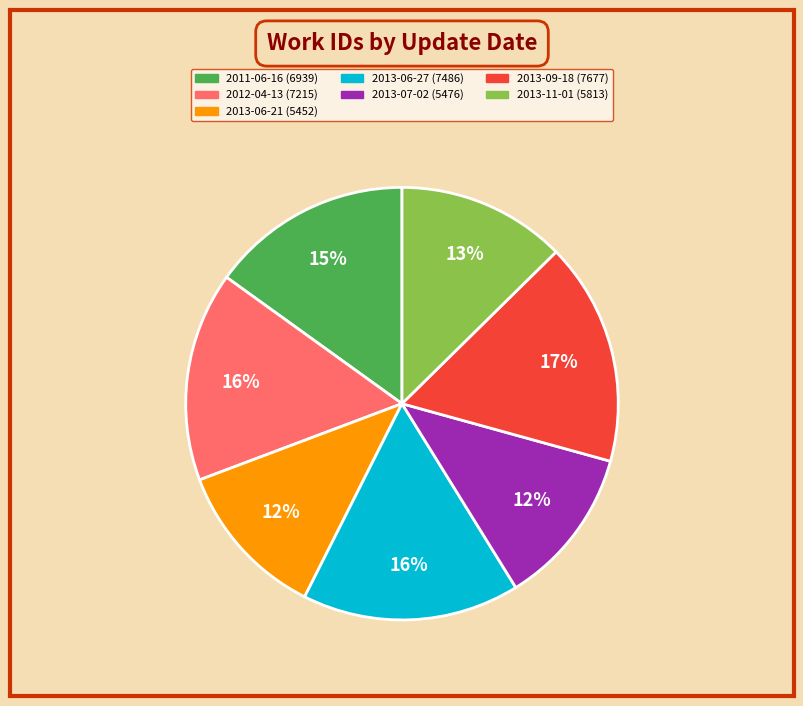

Combined, do 2013-07-02 and 2011-06-16 account for over 50%?

No